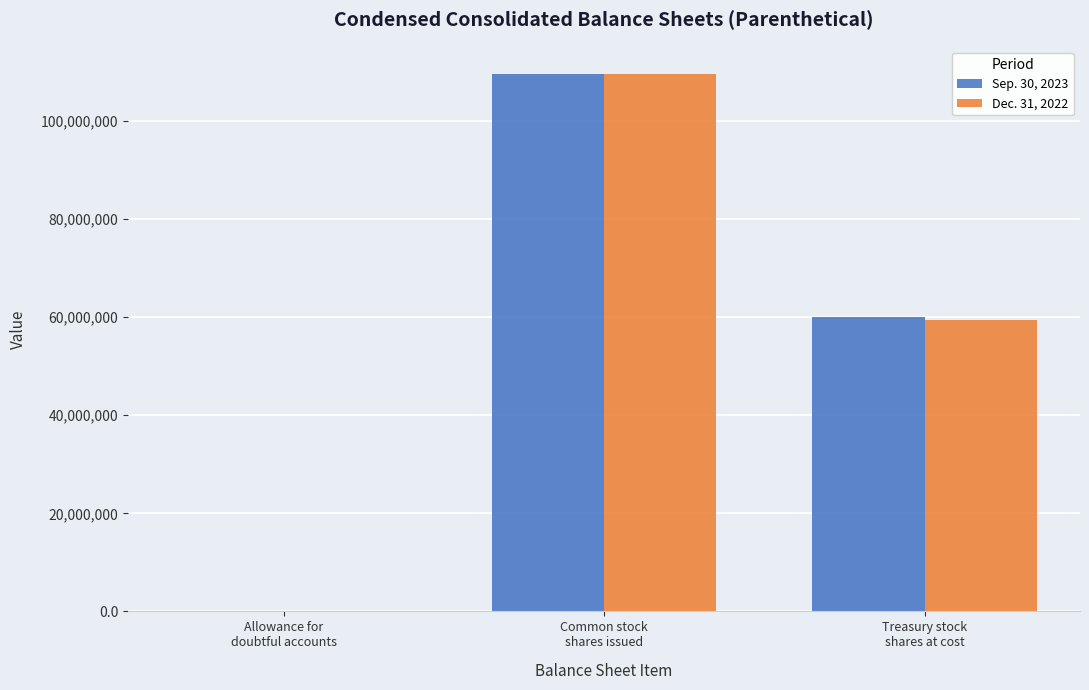

How many series are shown in this chart?

2